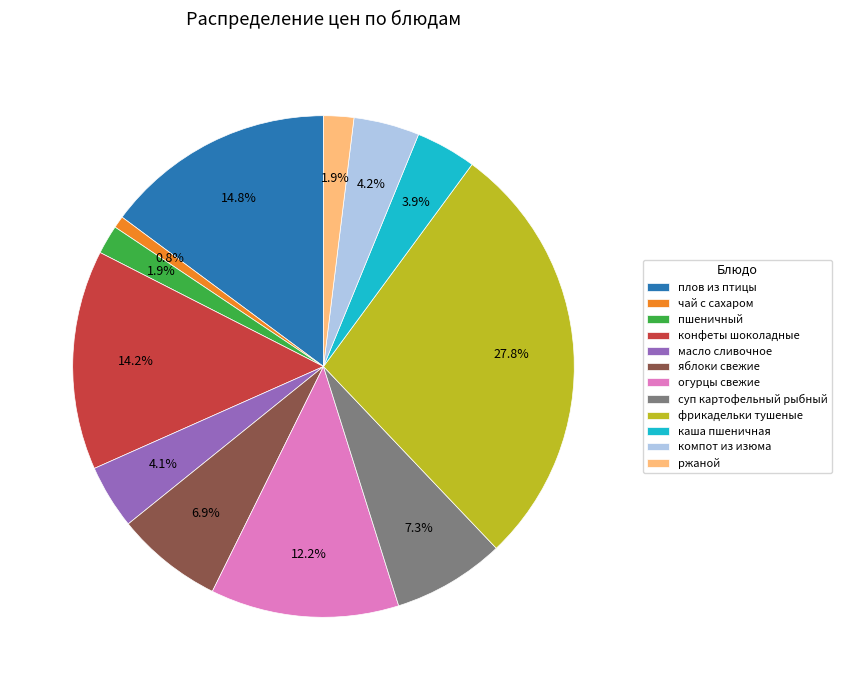

To the nearest percent, what percentage of the pie is чай с сахаром?

1%